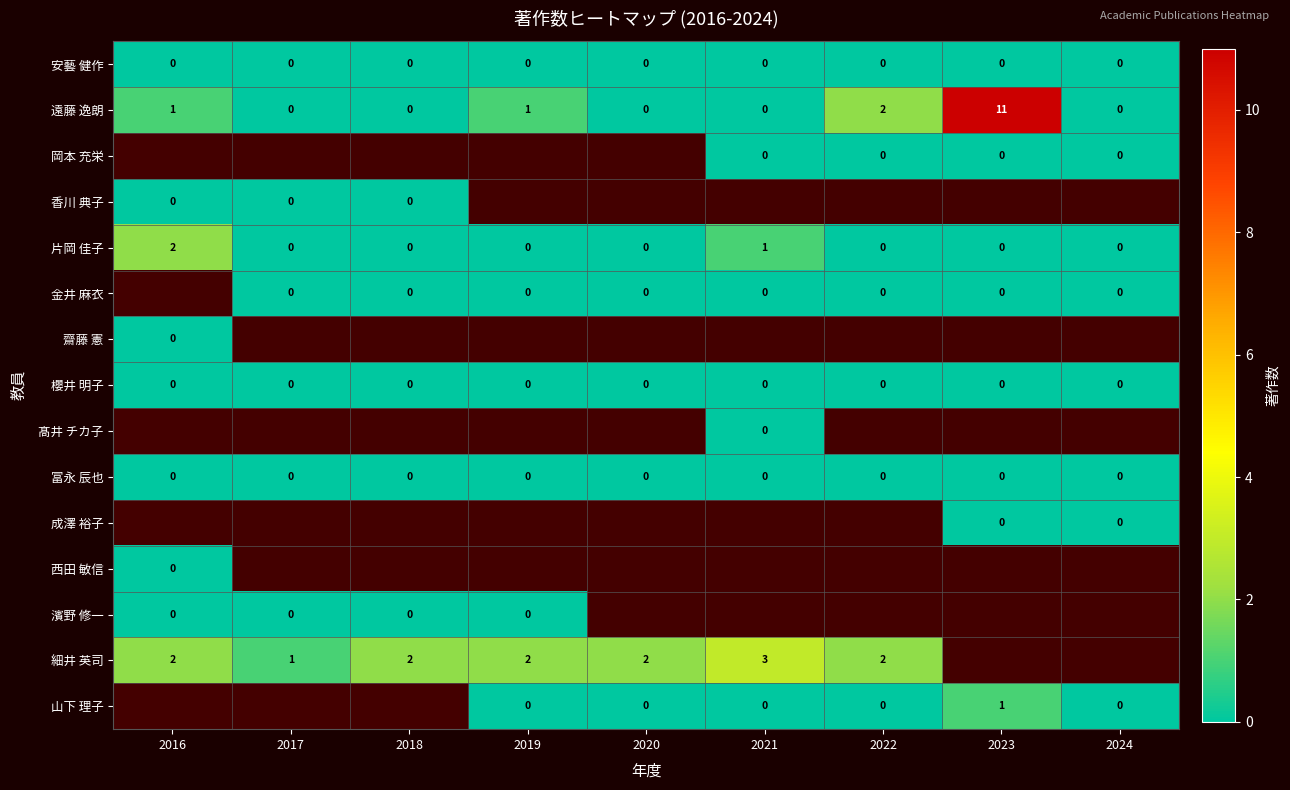

True or false: 安藝 健作 has a value of 0 at 2017.

True